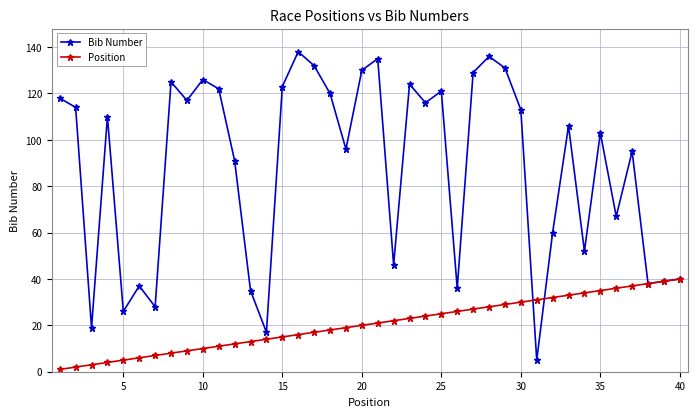

What is the maximum value shown in the chart?

138